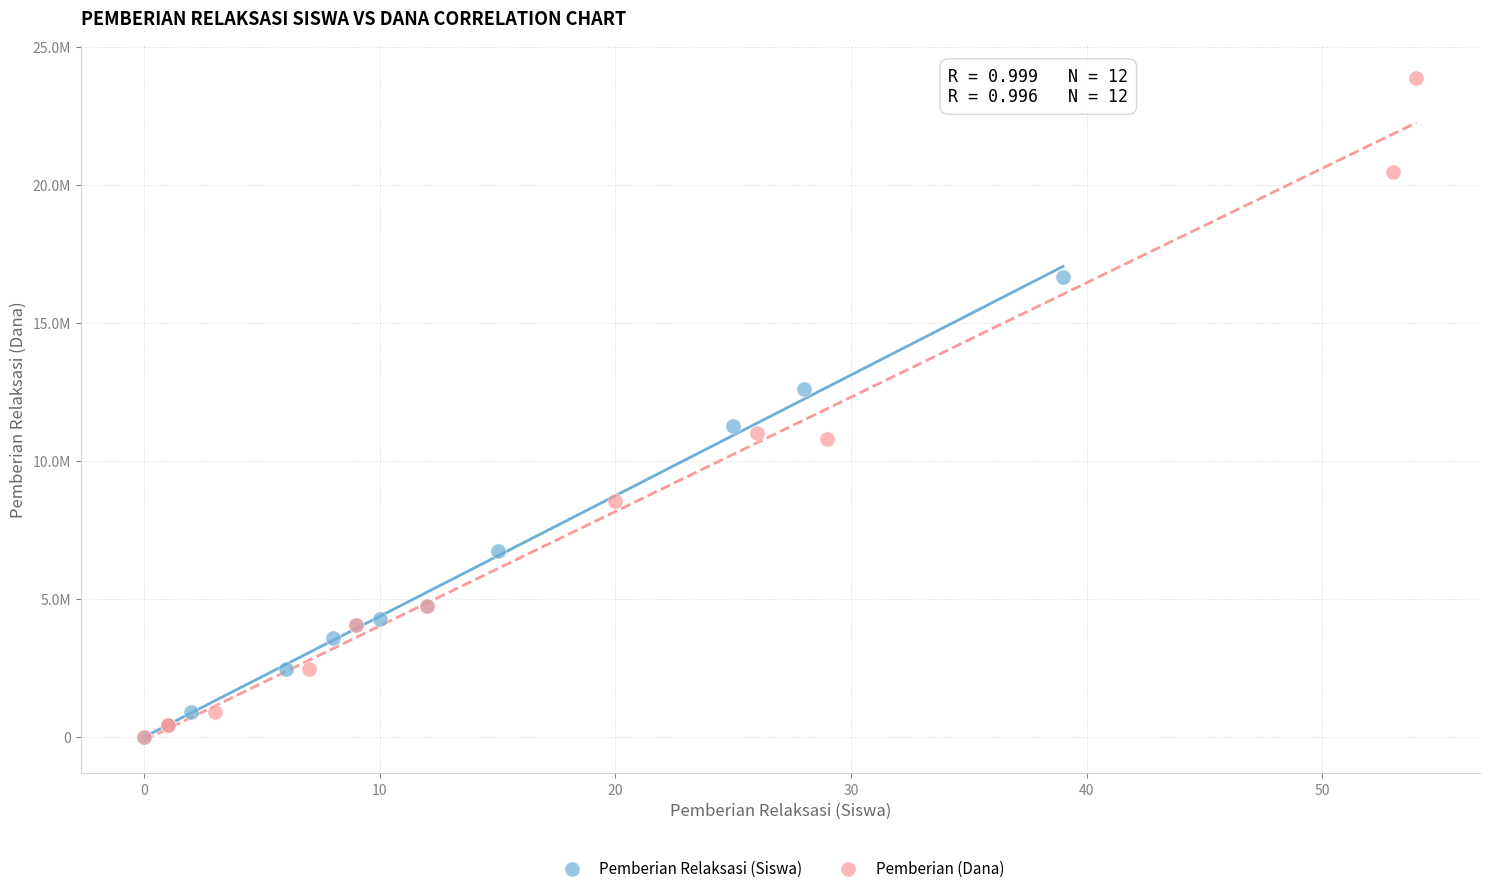

Which series has the largest Y range (max minus min)?

Pemberian (Dana)